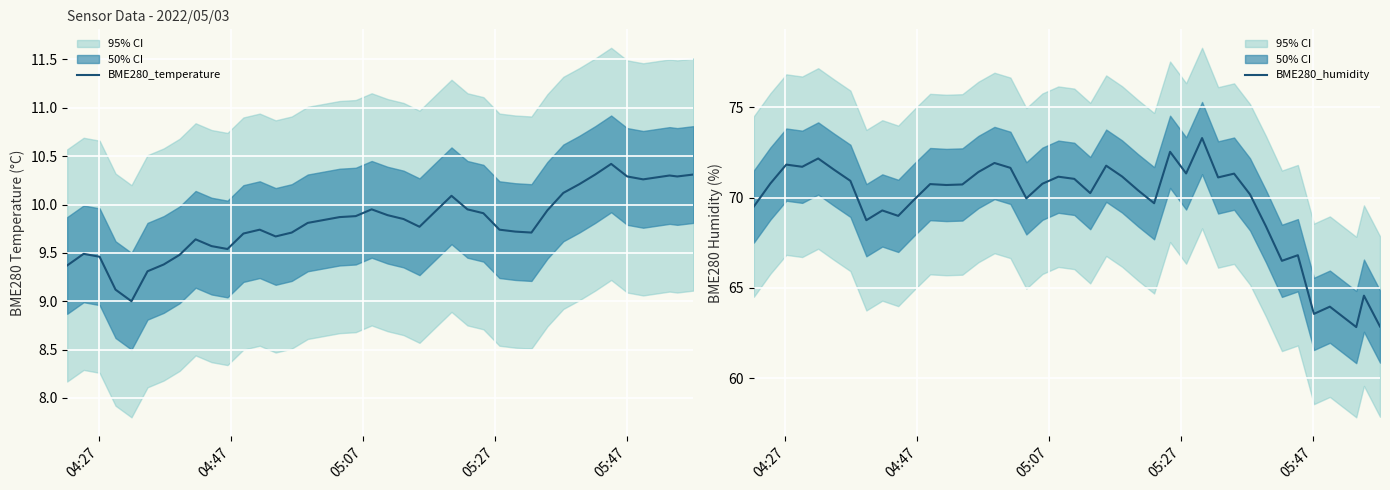

What are all the series names shown in the legend?

BME280_temperature, BME280_humidity